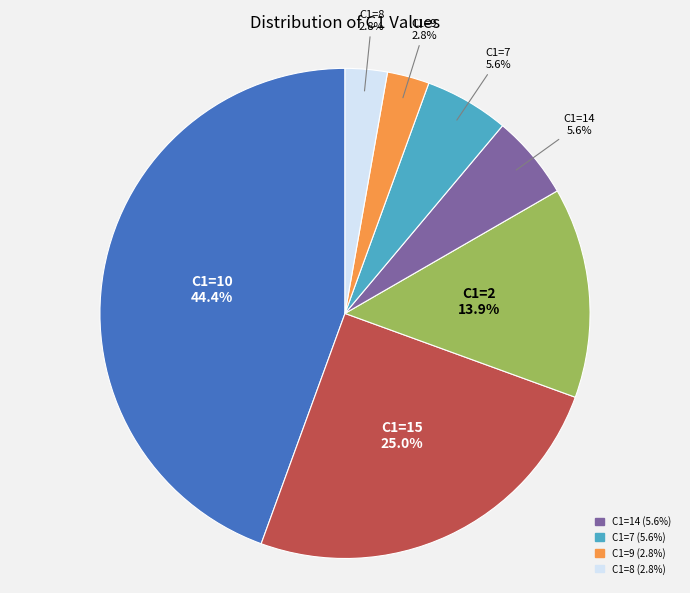

Which slice is the largest?

C1=10